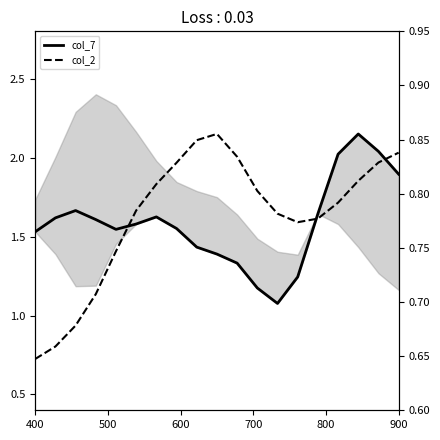

What is the label of the 16th point from the right?

700